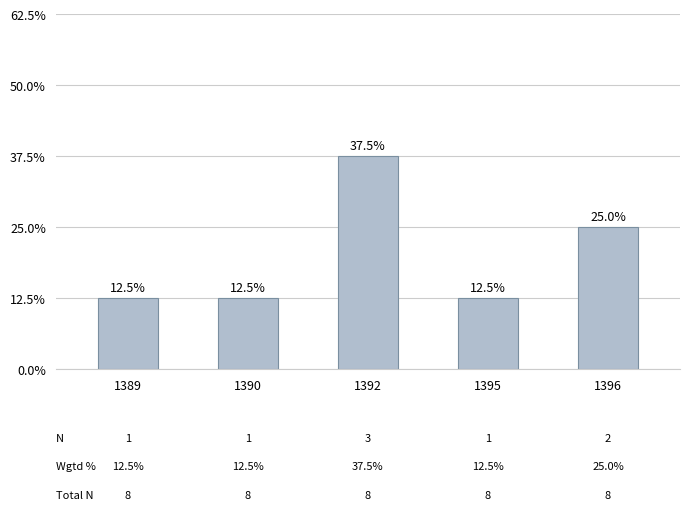

Reading left to right, list all the values displayed in this chart.

1389=1	1390=1	1392=3	1395=1	1396=2